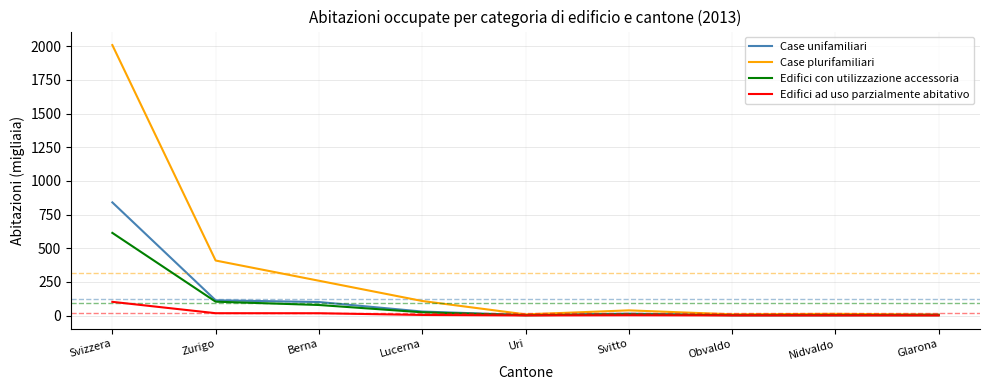

Between Svizzera and Glarona, which series saw the biggest shift?

Case plurifamiliari